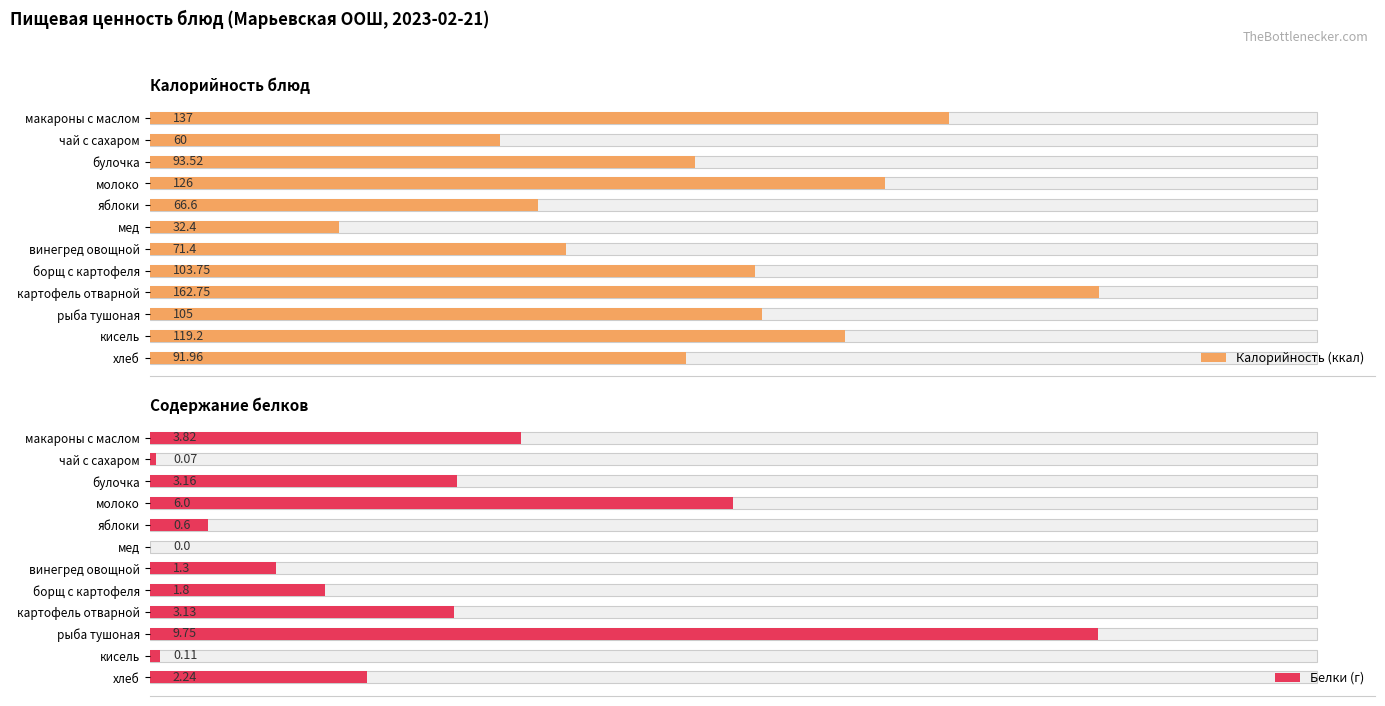

The value of Белки (г) at молоко is 1.4. True or false?

False